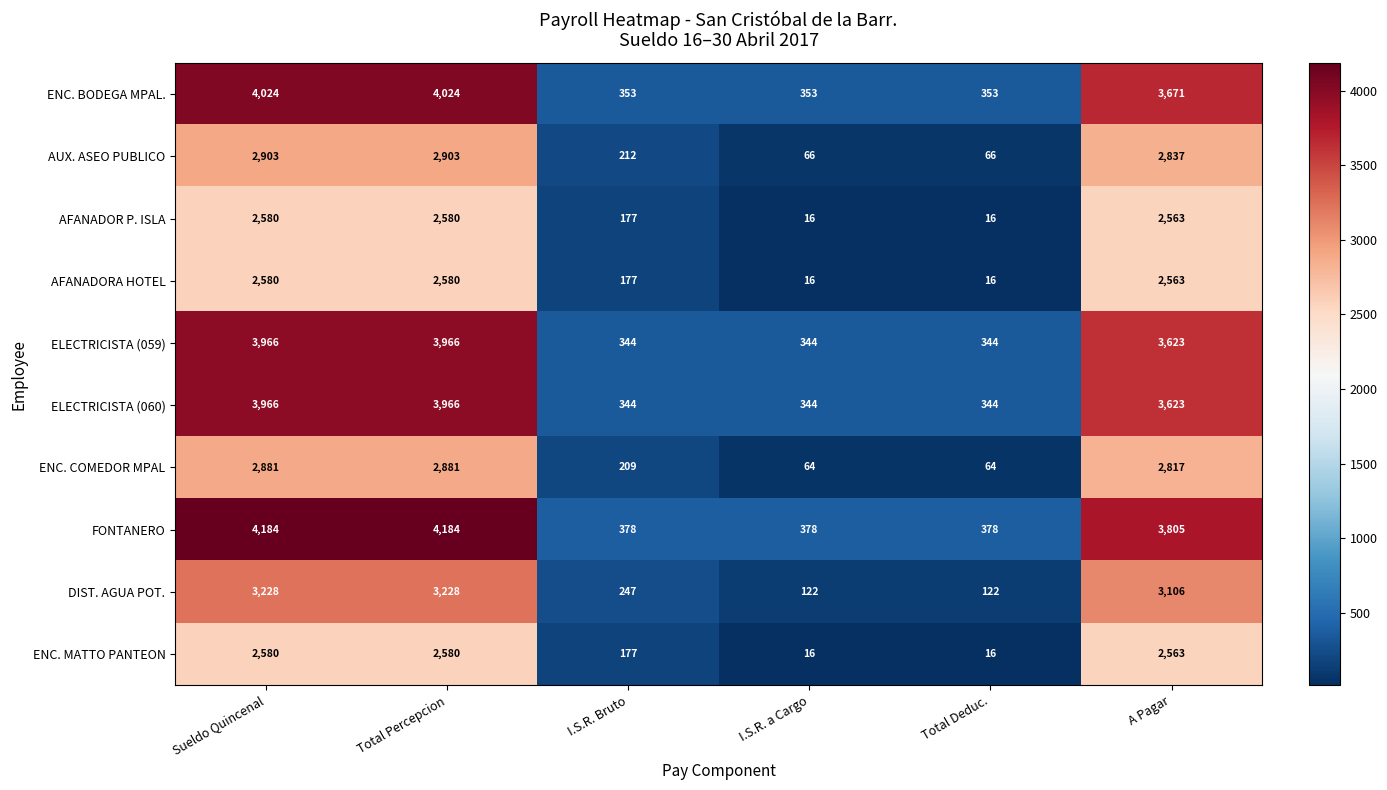

Where is AUX. ASEO PUBLICO nearest to the value 1484?

I.S.R. Bruto